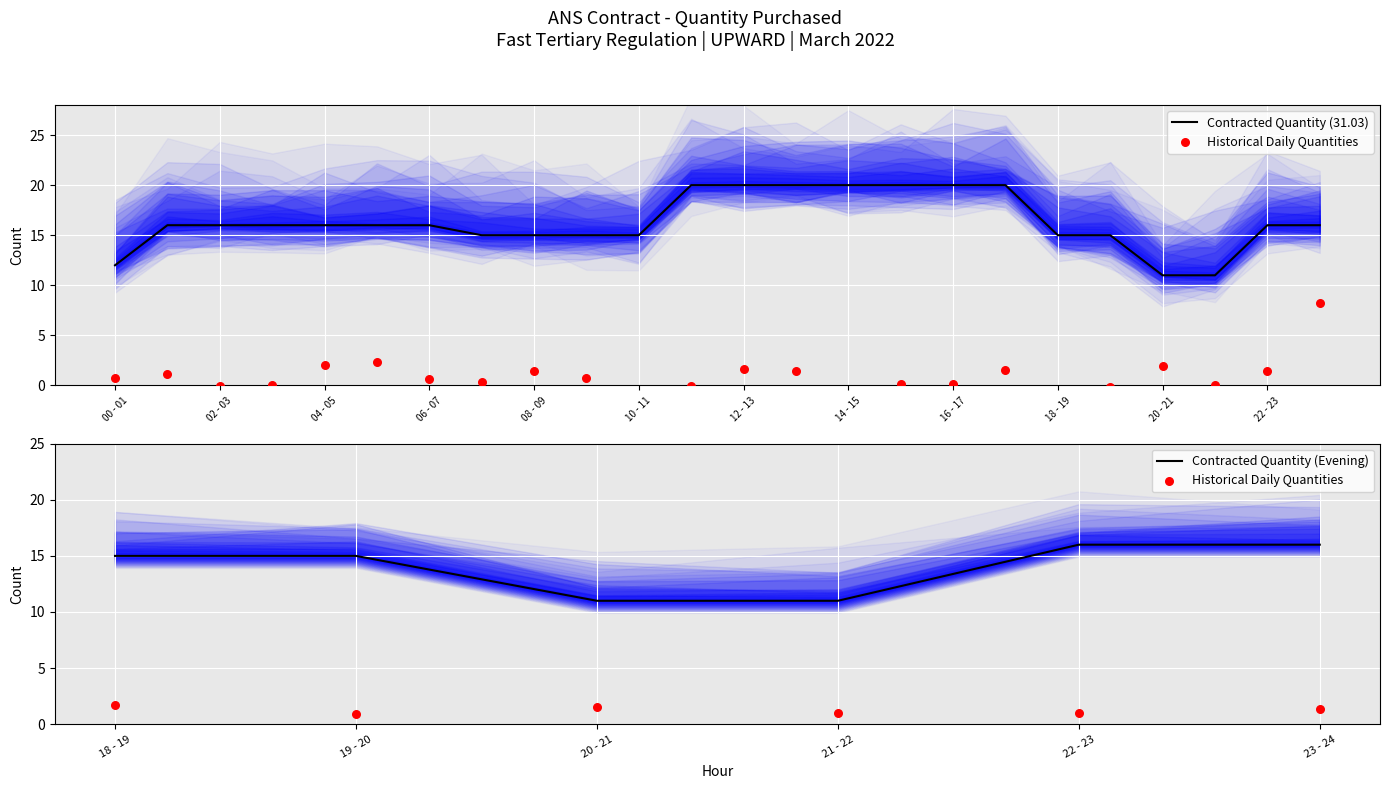

At which category is the sum across all series the highest?

11 - 12